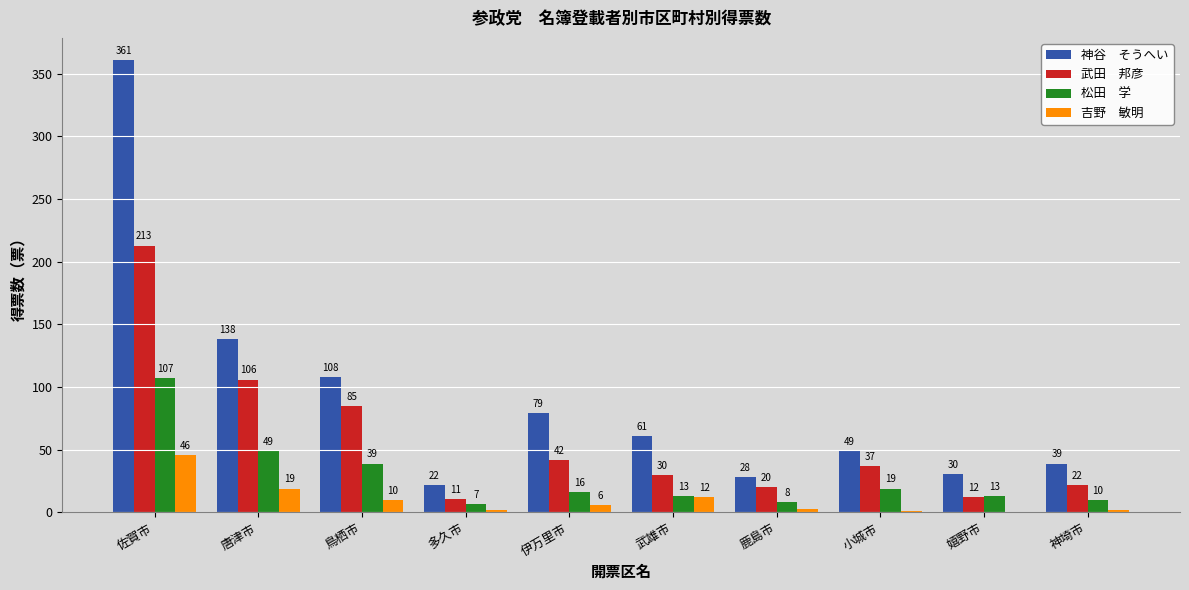

What is the total value across all series at 神埼市?

73.0